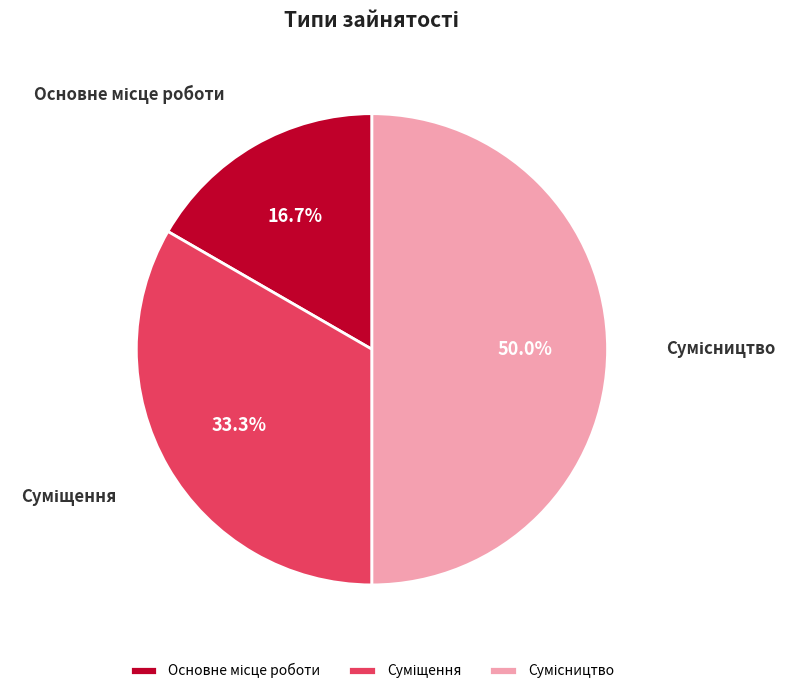

How much of the chart is everything except Сумісництво?

50.0%